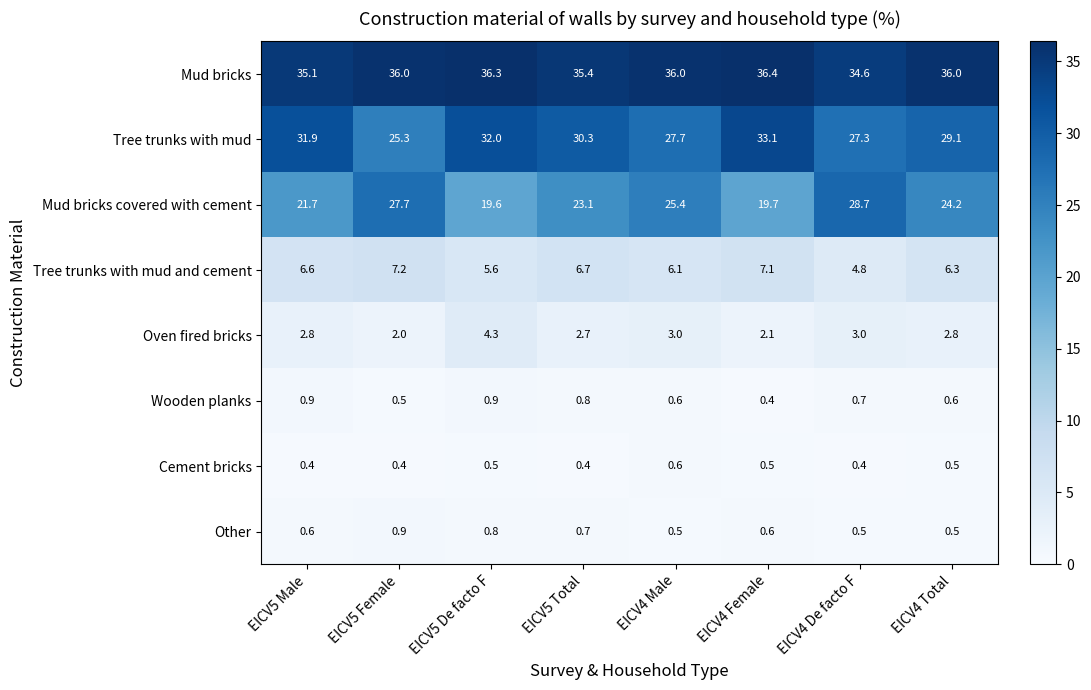

True or false: Mud bricks covered with cement has a value of 24.2 at EICV4 Total.

True